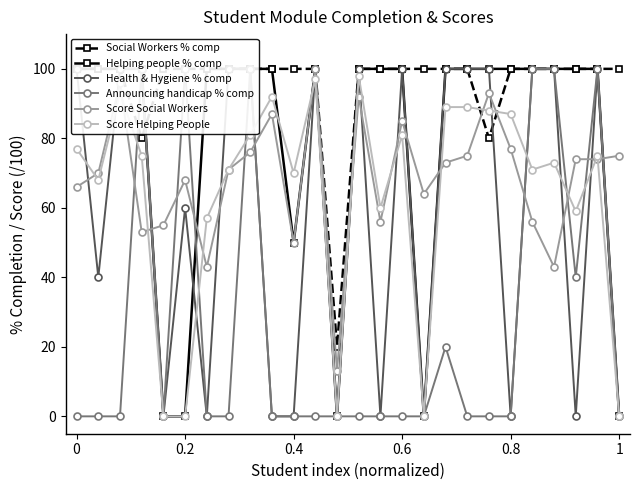

True or false: Score Helping People has more than 0 points higher than both neighbors.

True